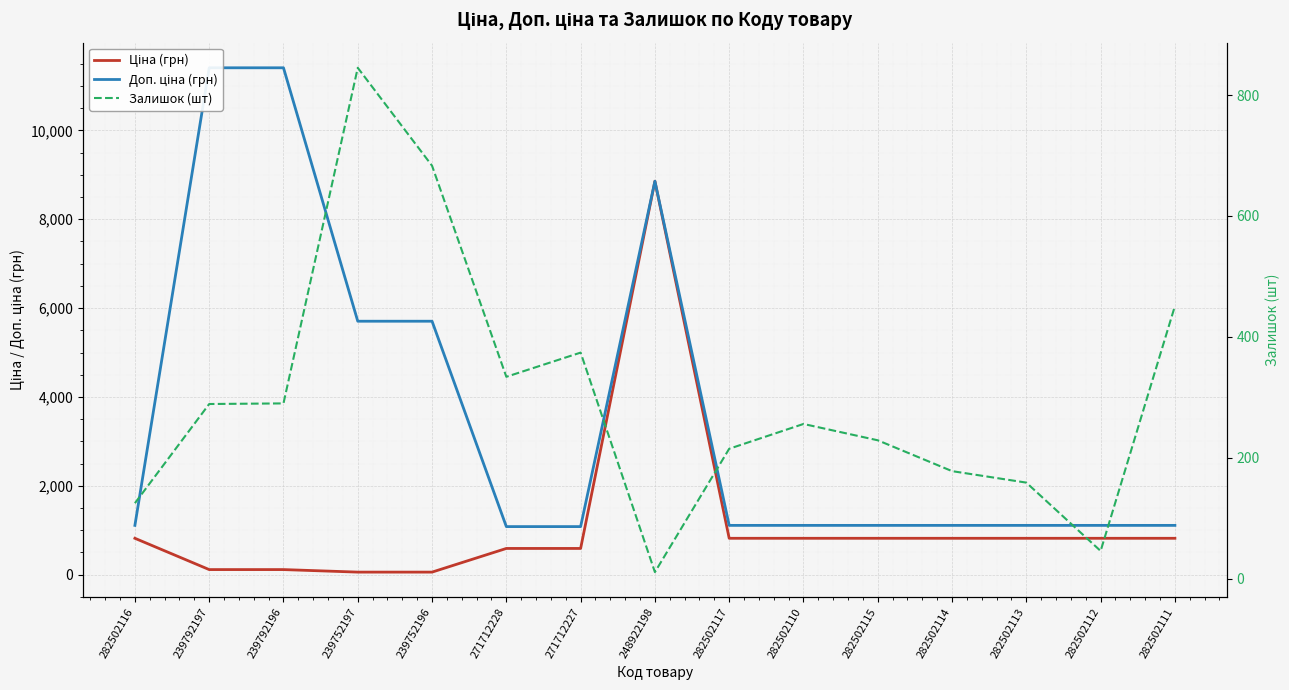

The Доп. ціна (грн) series shows 230.1 at 282502113. True or false?

False